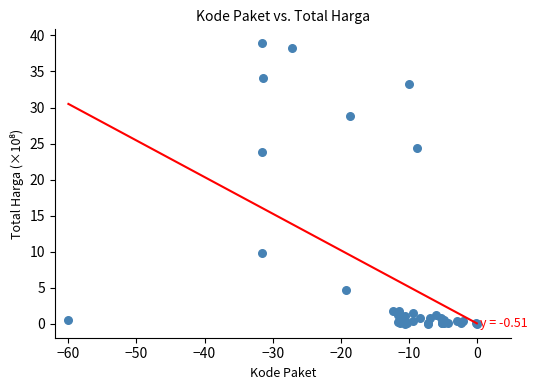

What Y value in the scatter plot is closest to 19?

23.9